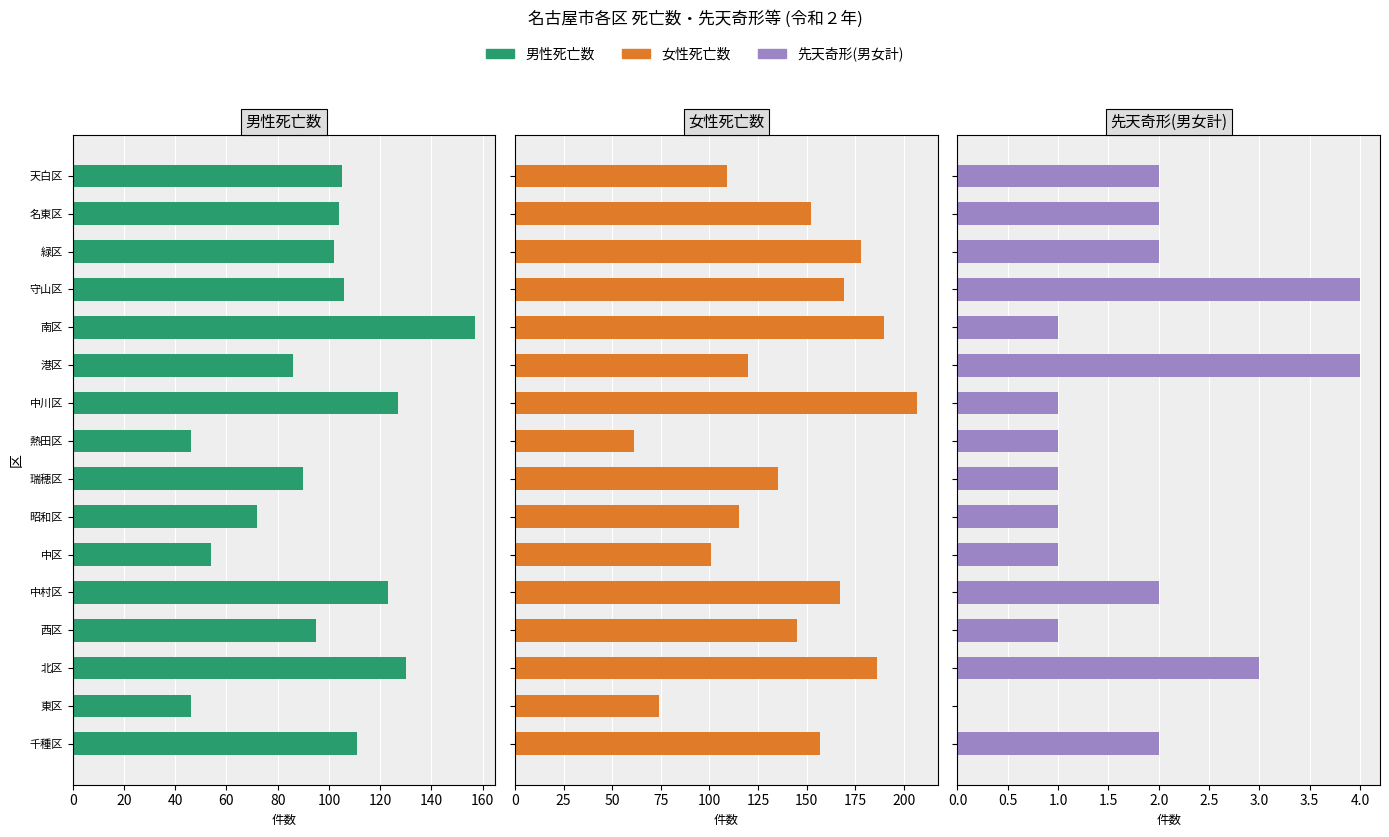

What is the value of the 先天奇形(男女計) bar at the 4th from the left?

1